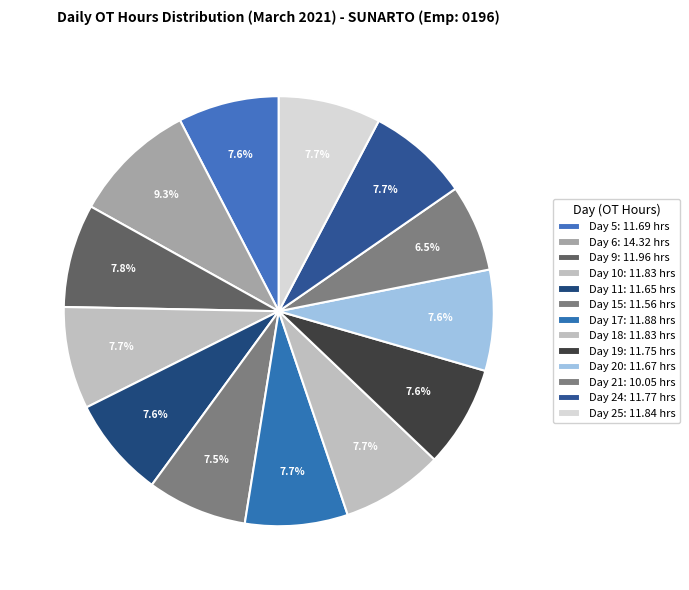

Combined, do Day 11 and Day 9 account for over 50%?

No